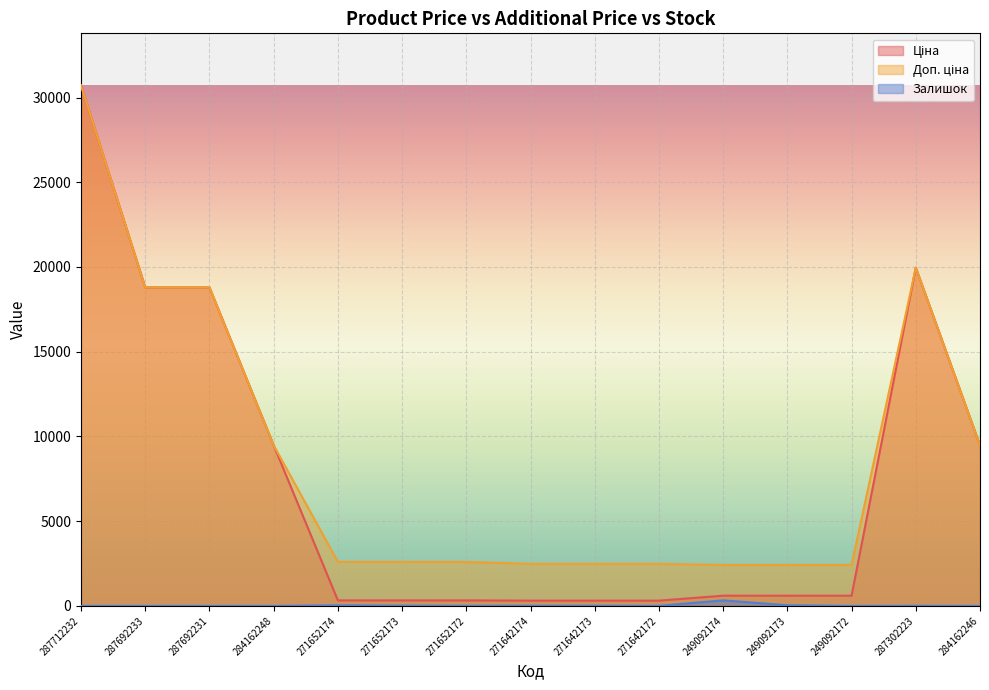

Reading left to right, extract all data points from this chart.

Ціна: 287712232=30717.1	287692233=18796.8	287692231=18796.8	284162248=9480.1	271652174=324.8	271652173=324.8	271652172=324.8	271642174=310.3	271642173=310.3	271642172=310.3	249092174=603.7	249092173=603.7	249092172=603.7	287302223=19964.2	284162246=9480.1
Доп. ціна: 287712232=30717.1	287692233=18796.8	287692231=18796.8	284162248=9480.1	271652174=2598.3	271652173=2598.3	271652172=2598.3	271642174=2482.4	271642173=2482.4	271642172=2482.4	249092174=2414.8	249092173=2414.8	249092172=2414.8	287302223=19964.2	284162246=9480.1
Залишок: 287712232=0.0	287692233=0.0	287692231=0.0	284162248=0.0	271652174=34.0	271652173=15.0	271652172=4.0	271642174=11.0	271642173=10.0	271642172=4.0	249092174=328.0	249092173=38.0	249092172=0.0	287302223=7.0	284162246=0.0